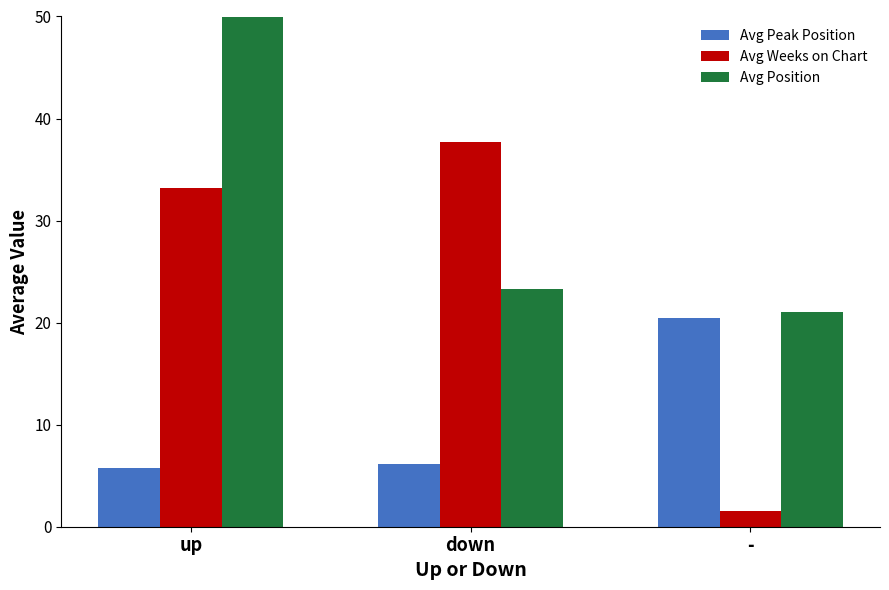

Does the chart contain stacked bars?

No